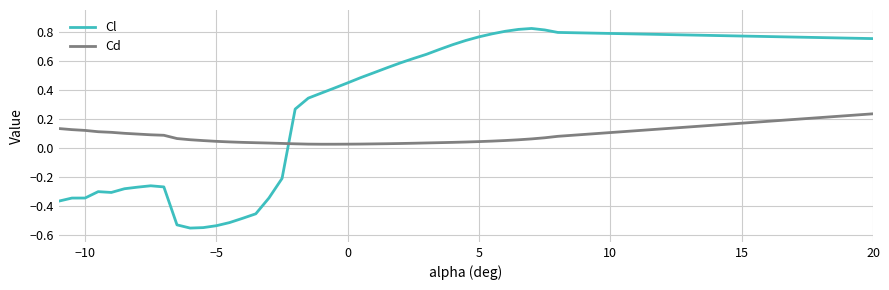

How many times do Cd and Cl cross each other?

1